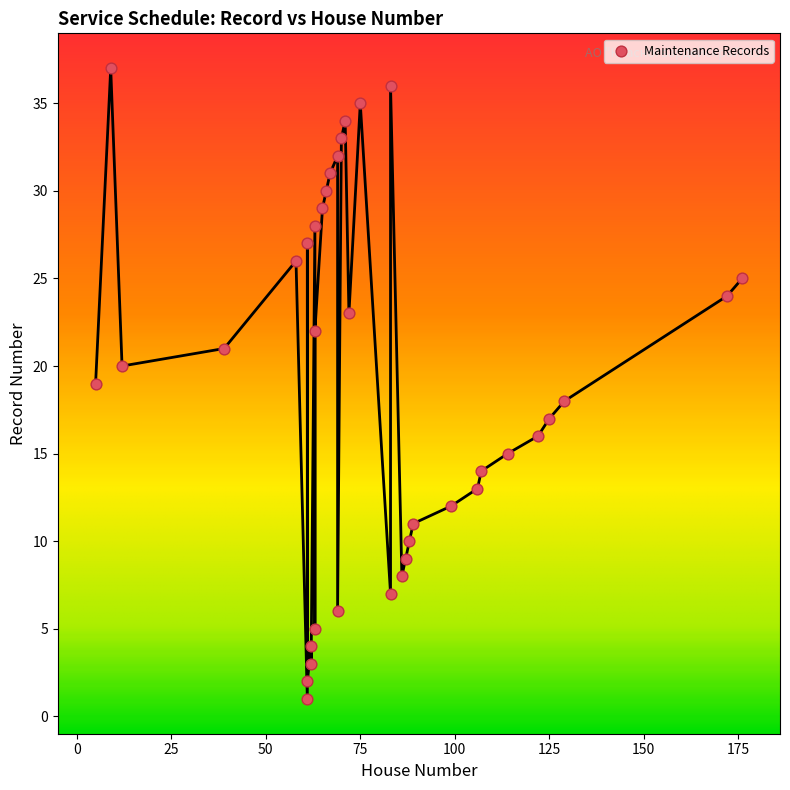

What is the range of X values (max minus min)?

171